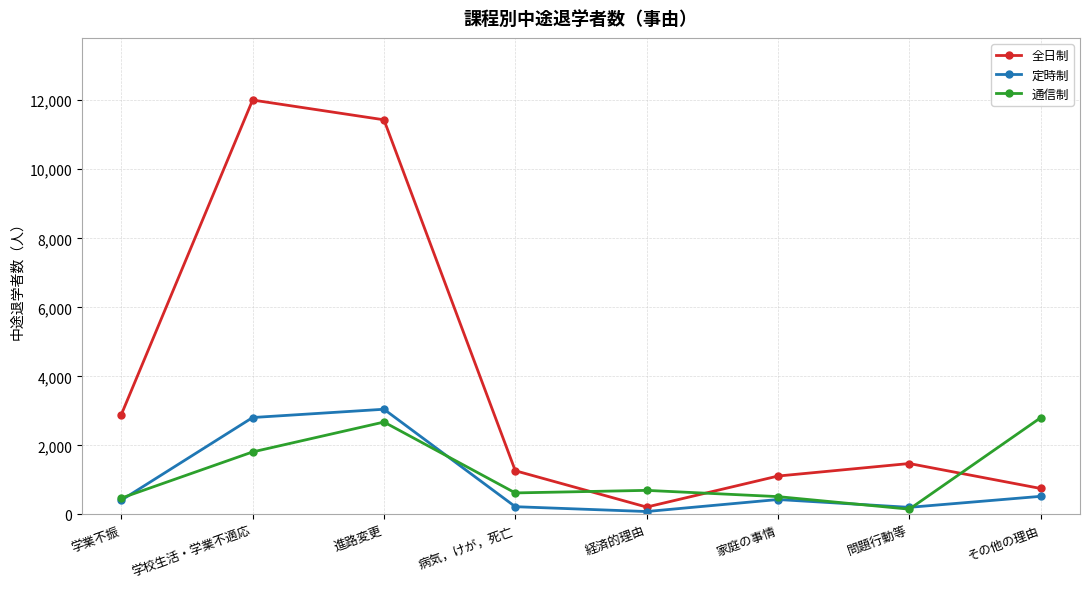

What is the difference between the 通信制 values at 学校生活・学業不適応 and その他の理由?

990